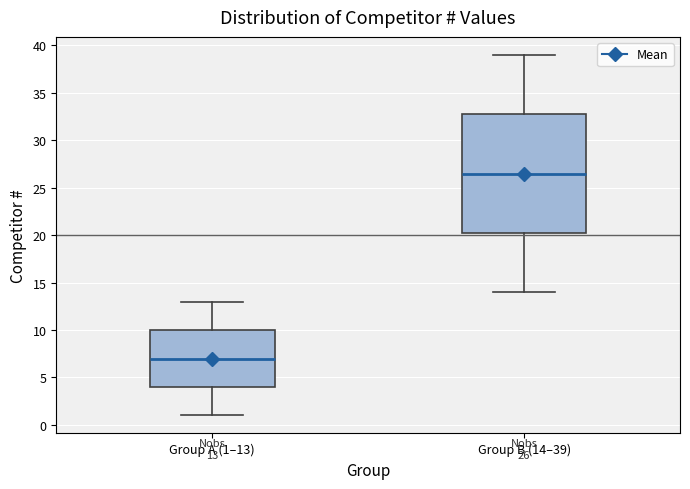

Which box has the highest median line?

Group B (14–39)